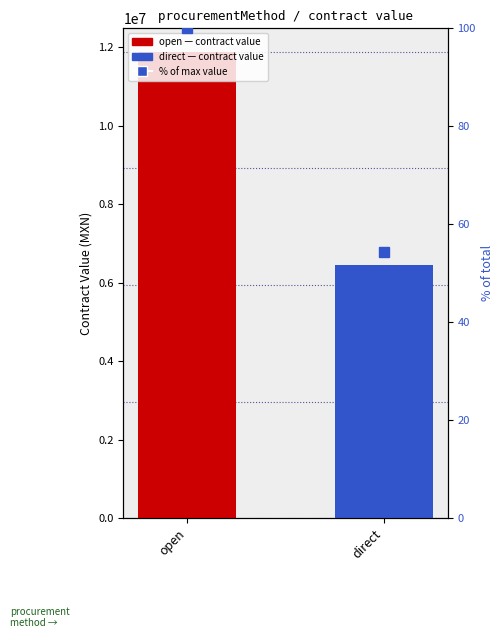

At direct, list the series in order from largest to smallest.

contract value (MXN), % of max value